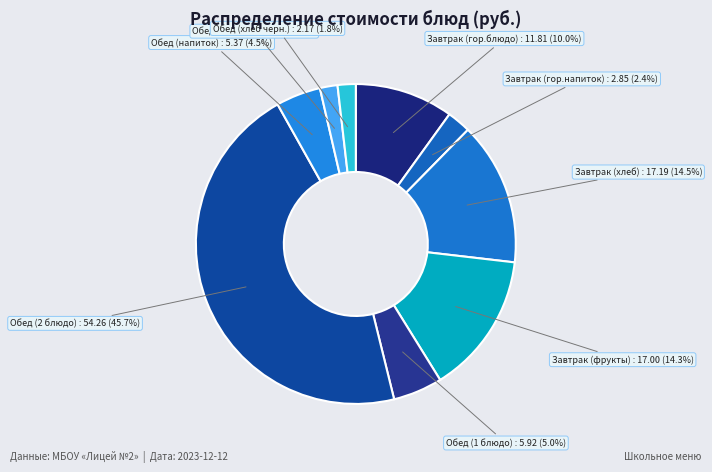

Between Завтрак (гор.напиток) and Обед (1 блюдо), which is larger?

Обед (1 блюдо)